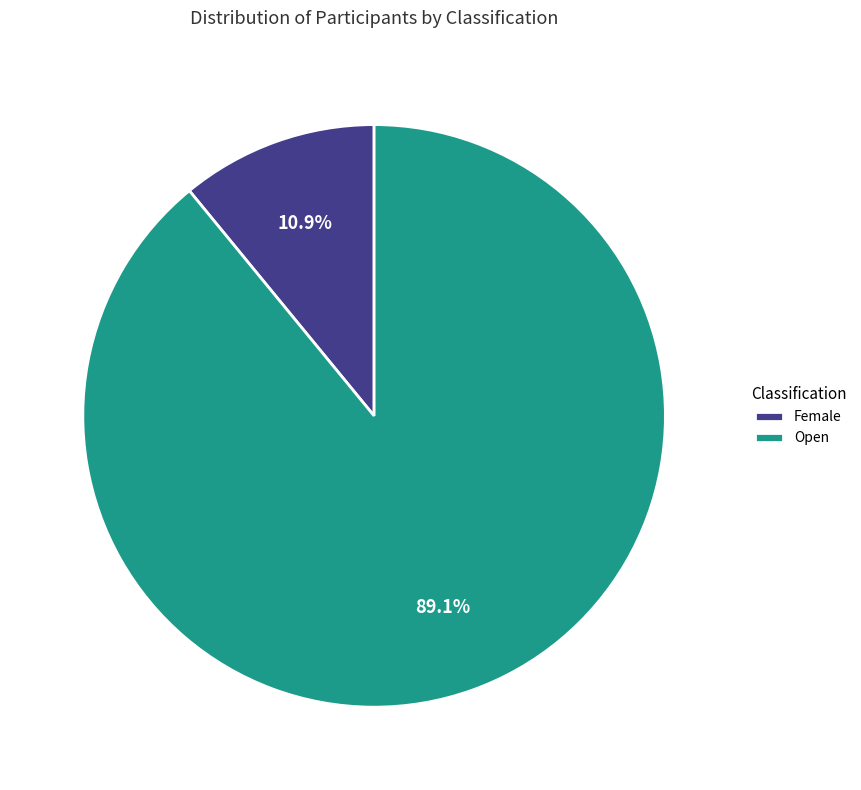

Is it true that Open is 74% of the pie?

False